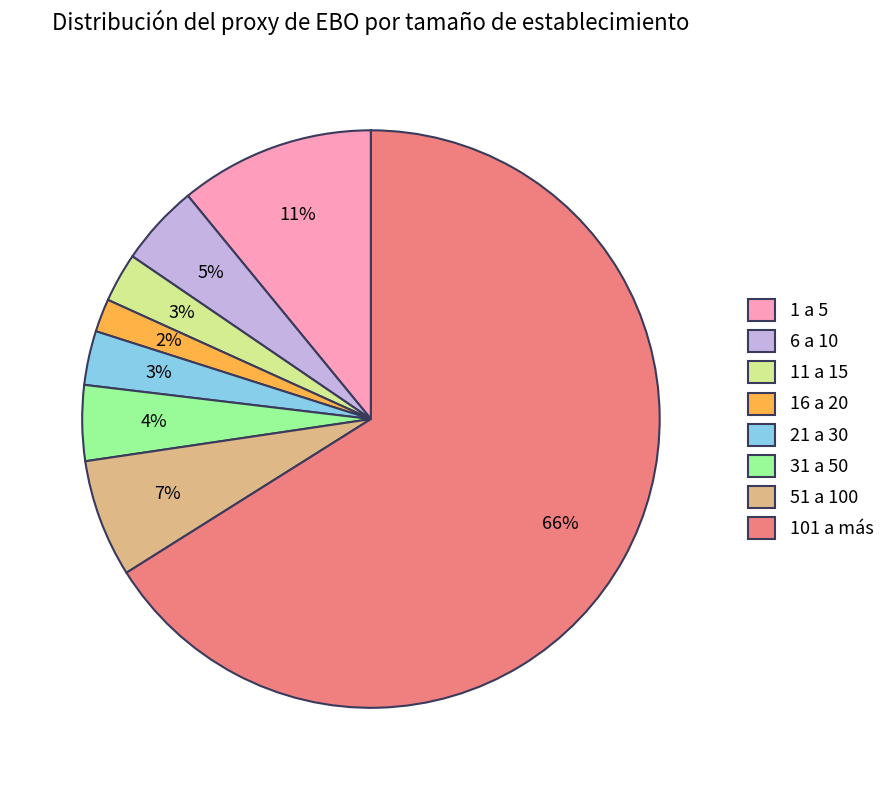

To the nearest percent, what portion does 21 a 30 represent?

3%